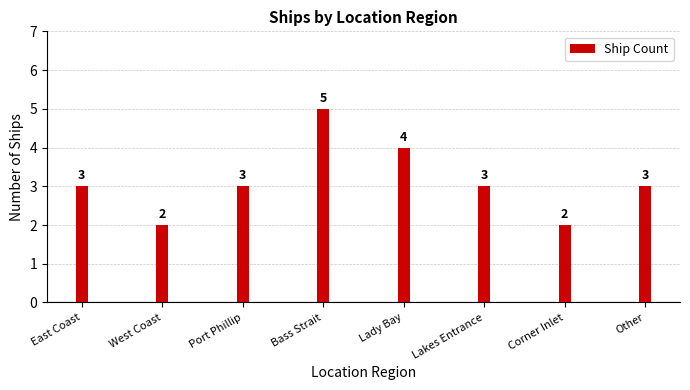

What is the label of the 7th bar from the right?

West Coast